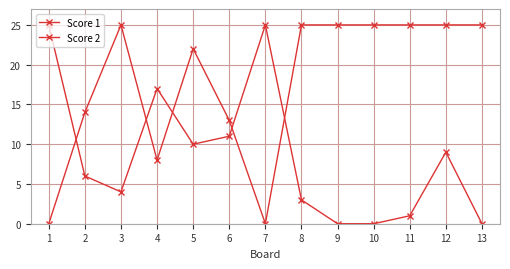

How many values in the Score 1 series are below 25?

6